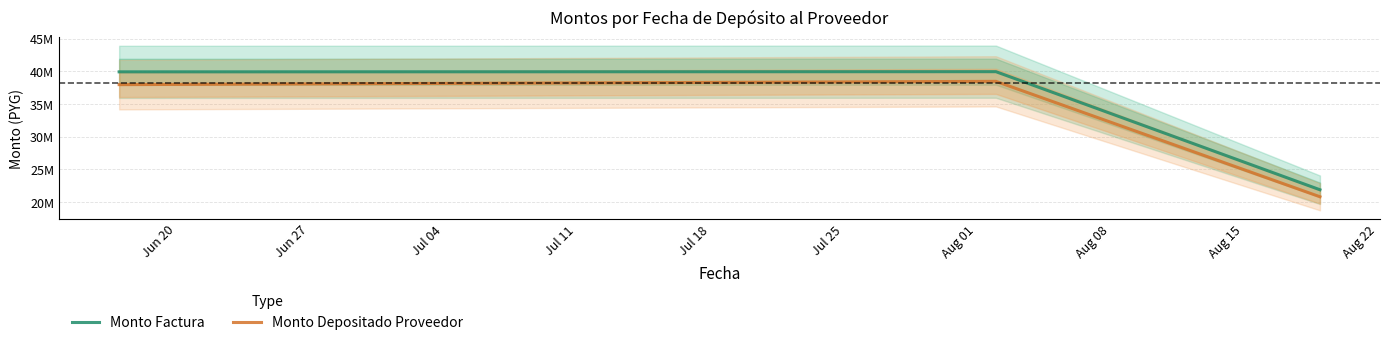

What position from the left is Jun 27?

2